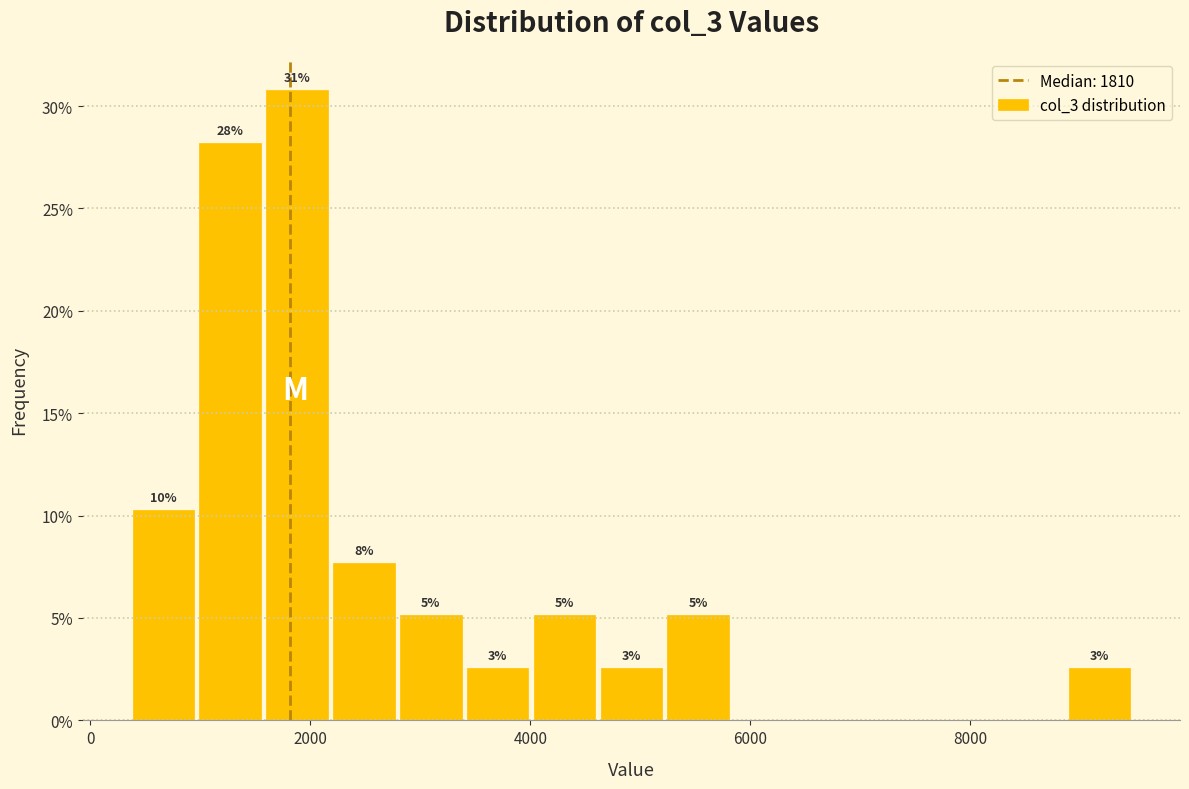

Read against the x-axis, roughly where is the centre of the tallest bar?

1800